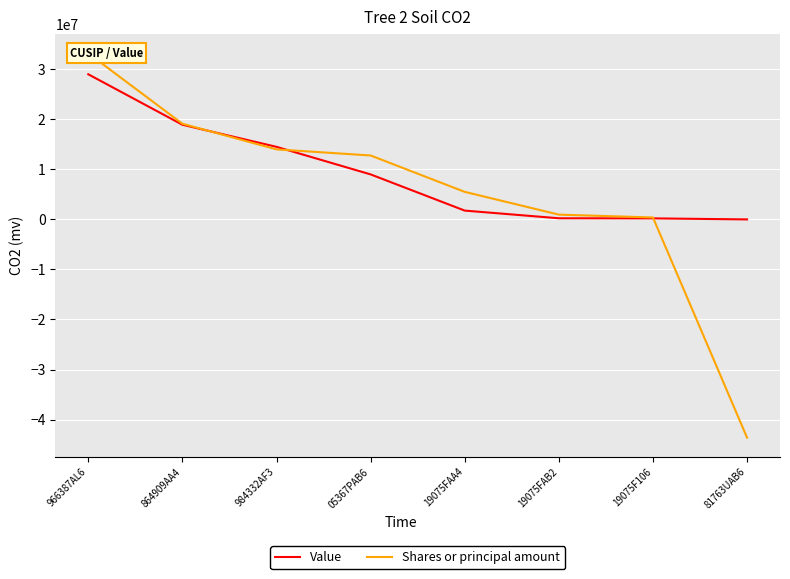

Between 19075FAA4 and 81763UAB6, which series saw the biggest shift?

Shares or principal amount